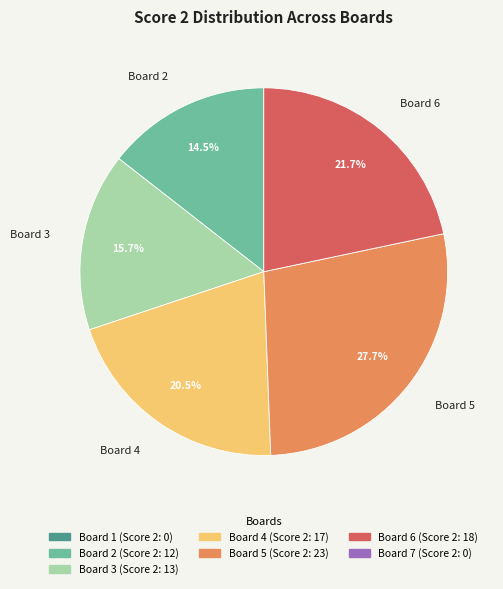

Is there any slice that represents more than half of the pie?

No